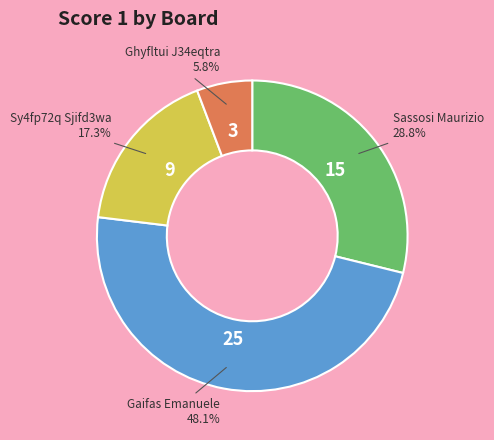

Rank the categories by value from lowest to highest.

Ghyfltui J34eqtra, Sy4fp72q Sjifd3wa, Sassosi Maurizio, Gaifas Emanuele